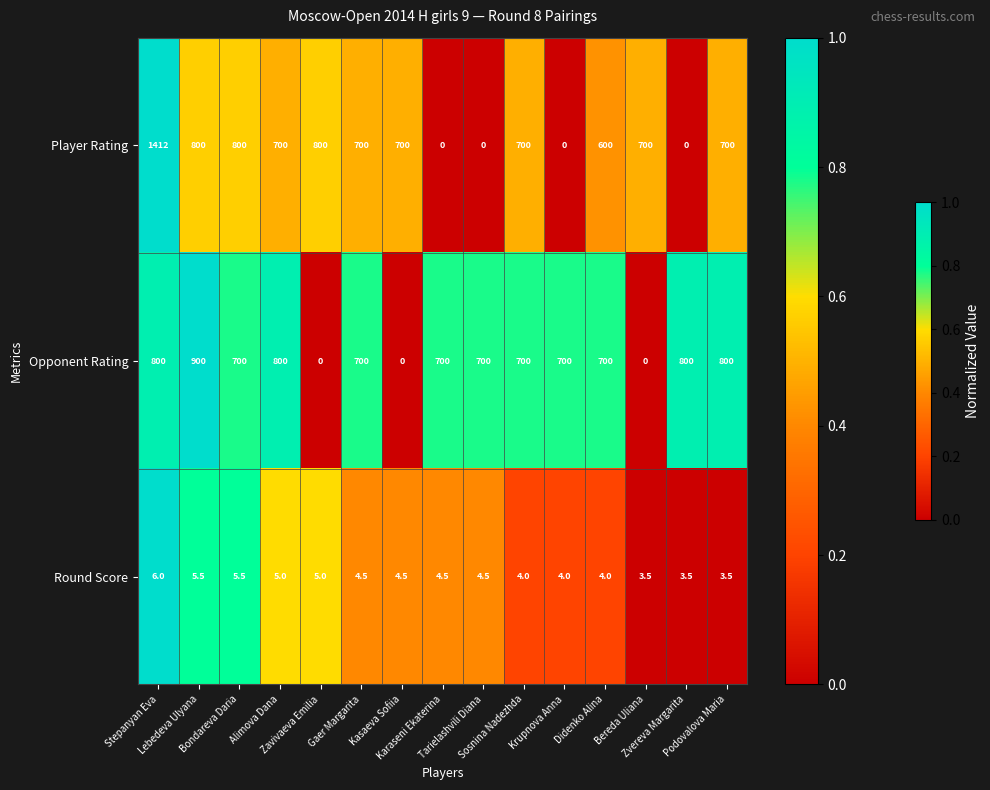

Rank the series by their maximum value, from highest to lowest.

Player Rating, Opponent Rating, Round Score